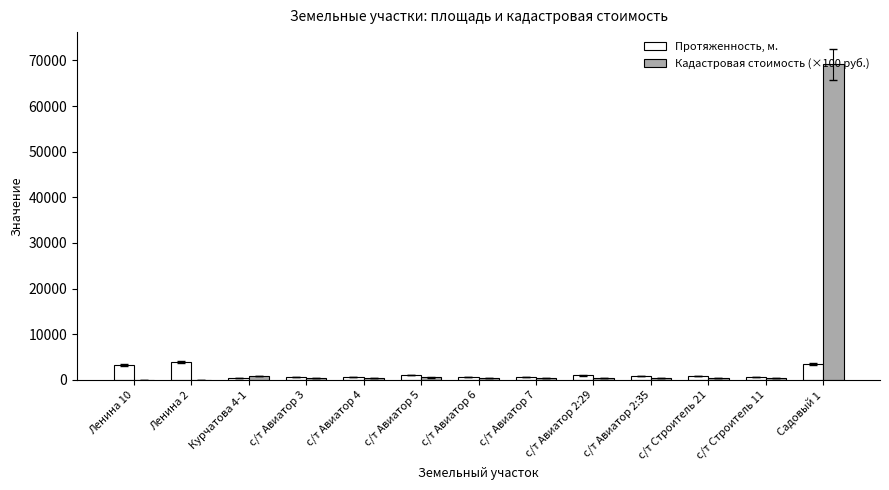

Where is Протяженность, м. nearest to the value 2098?

с/т Авиатор 5